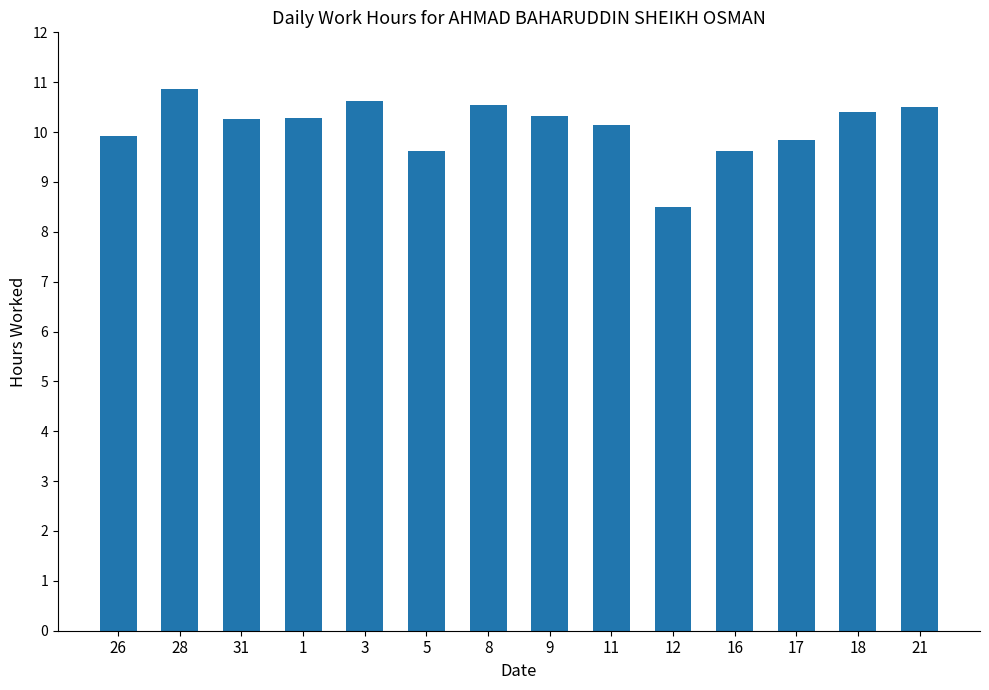

What is the label of the 6th bar from the left?

5